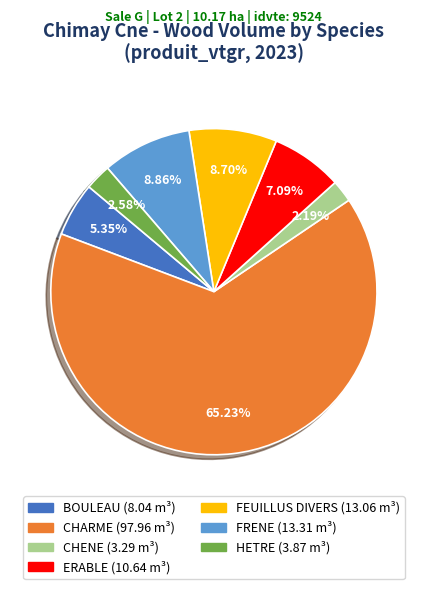

What percentage is the FRENE slice, to the nearest percent?

9%